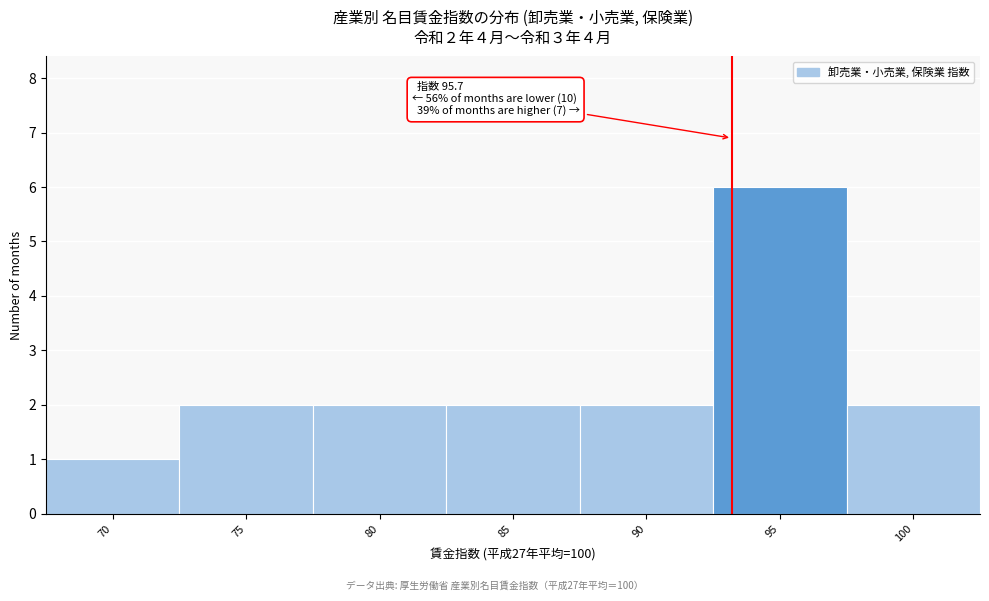

Reading left to right, extract all data points from this chart.

1	2	2	2	2	6	2